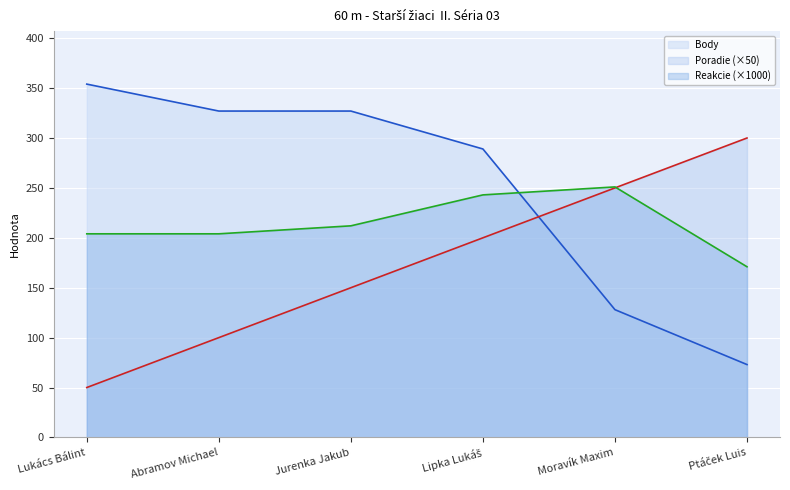

True or false: Reakcie has more than 0 interior local peaks.

True